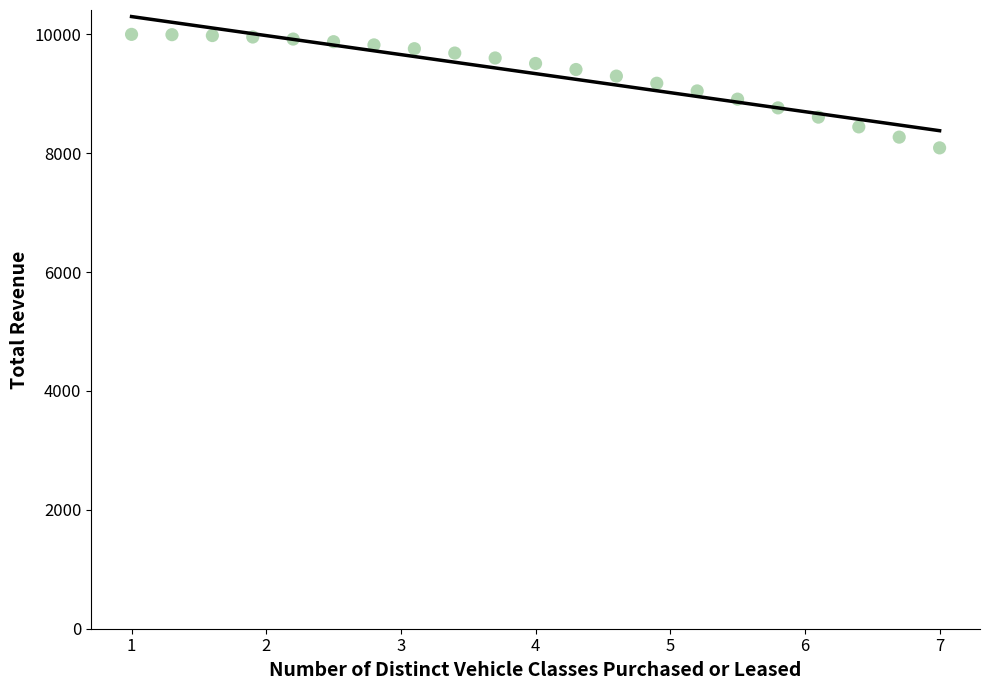

What is the range of Y values (max minus min)?

1909.5